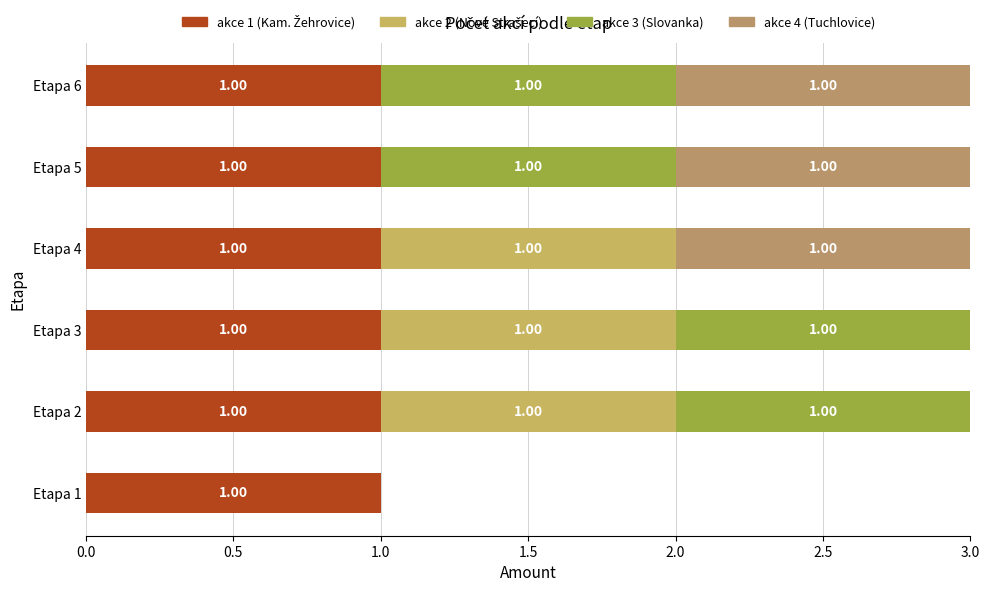

Count the number of categories in the chart.

6